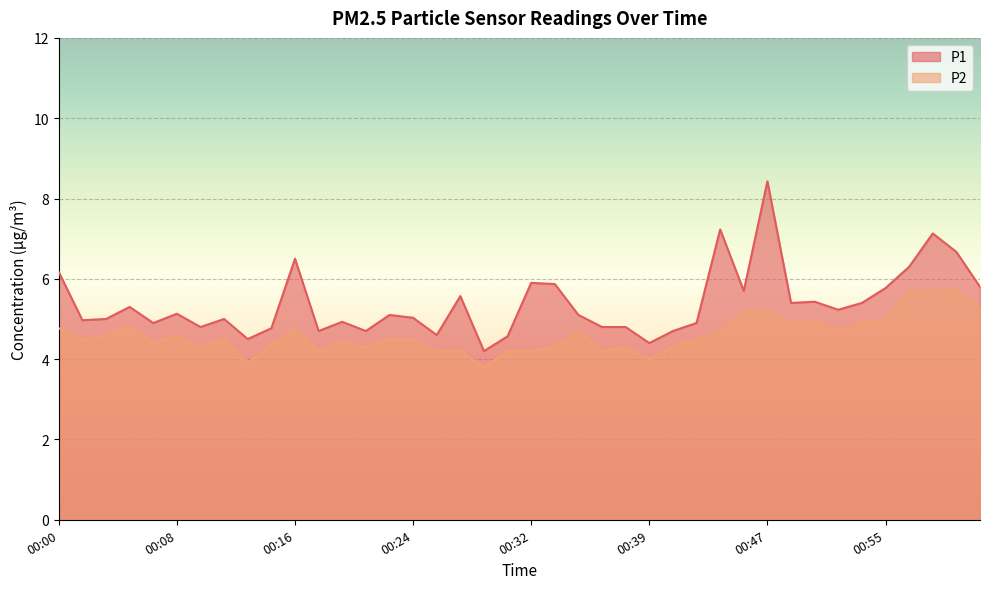

What is the label of the 14th point from the left?

00:21